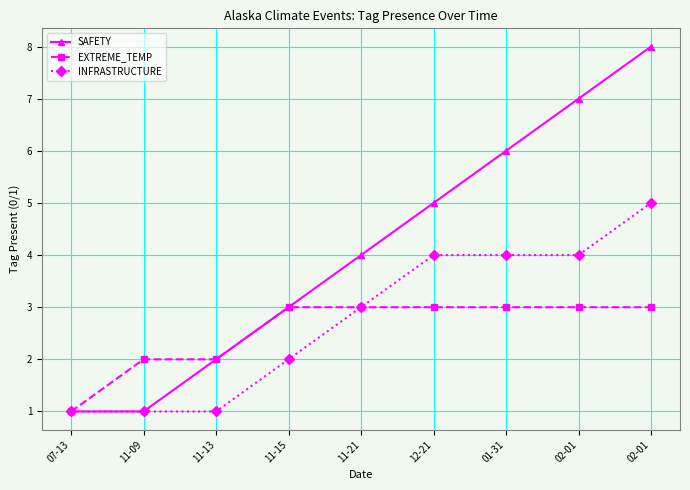

The value of EXTREME_TEMP at 11-09 is 1. True or false?

False